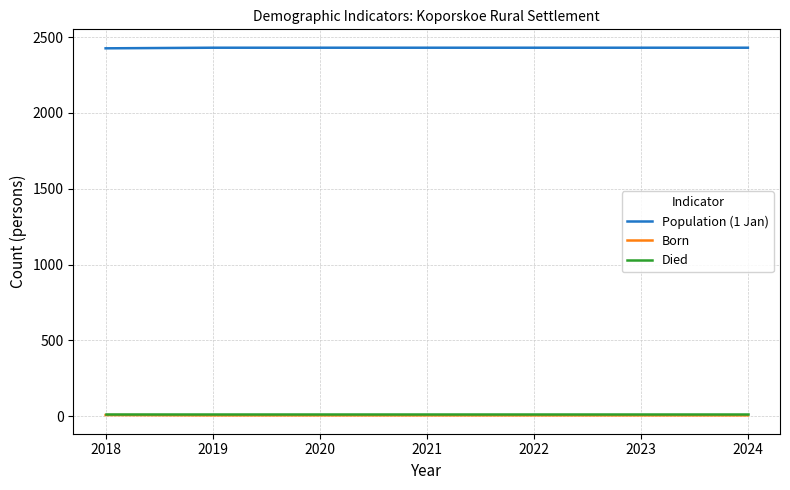

What are all the series names shown in the legend?

Population (1 Jan), Born, Died